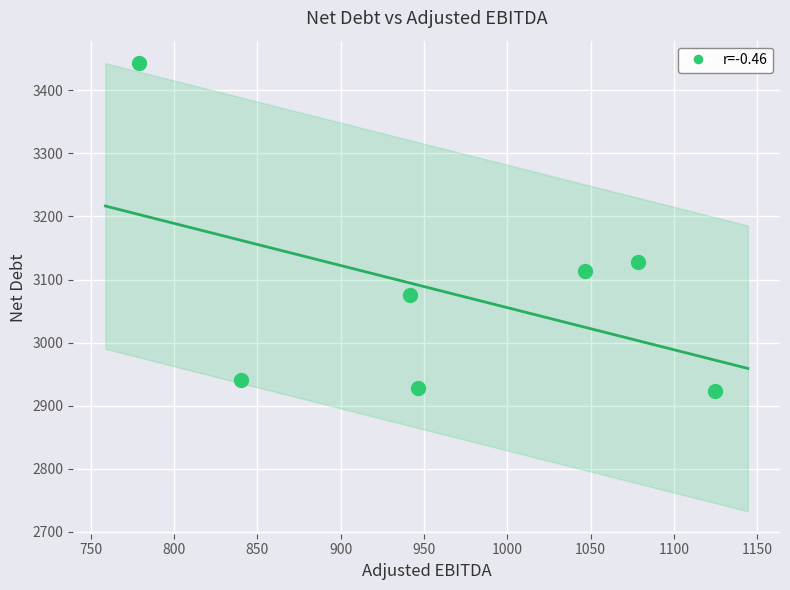

What is the range of Y values (max minus min)?

520.0